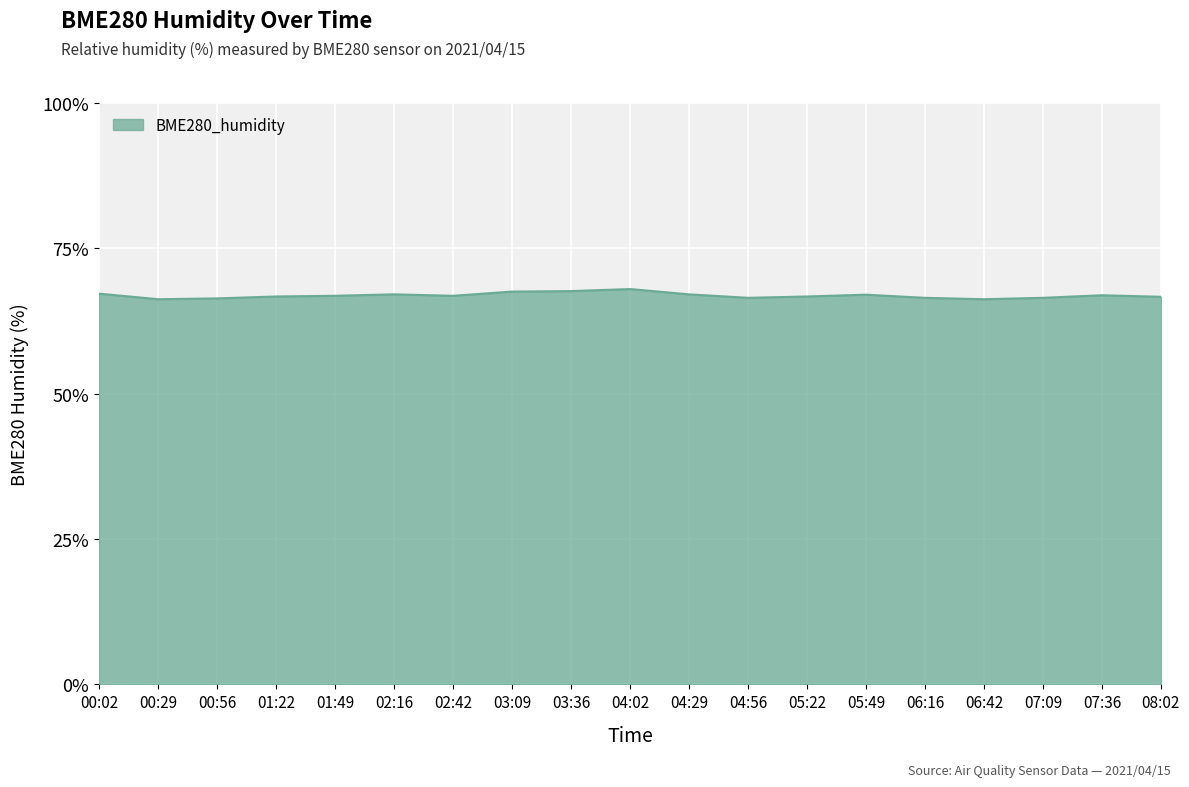

What is the maximum value shown in the chart?

68.0